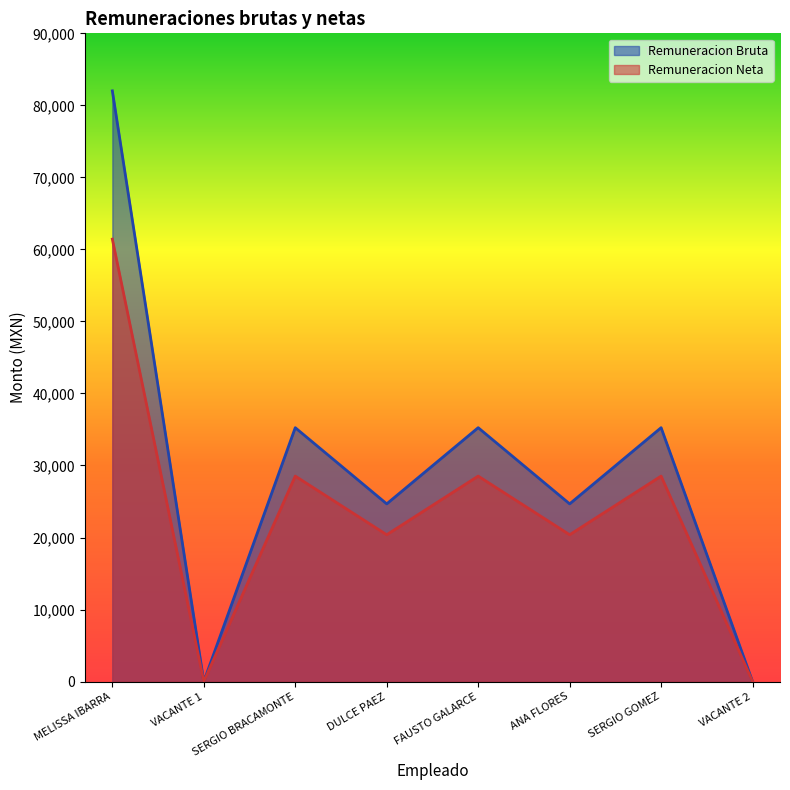

How many interior local valleys does the Remuneracion Bruta series have?

3